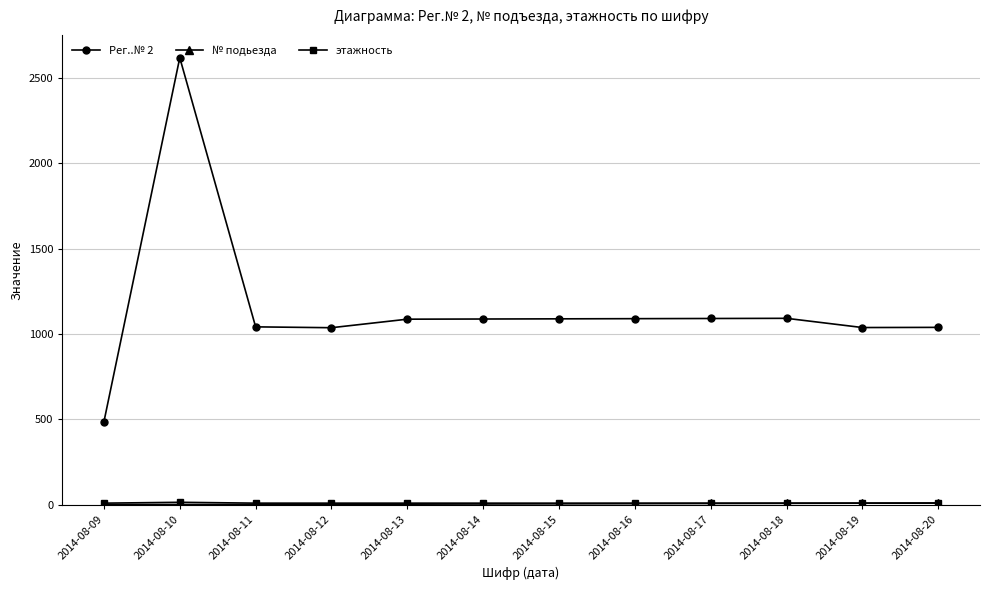

What is the minimum value for Рег..№ 2?

486